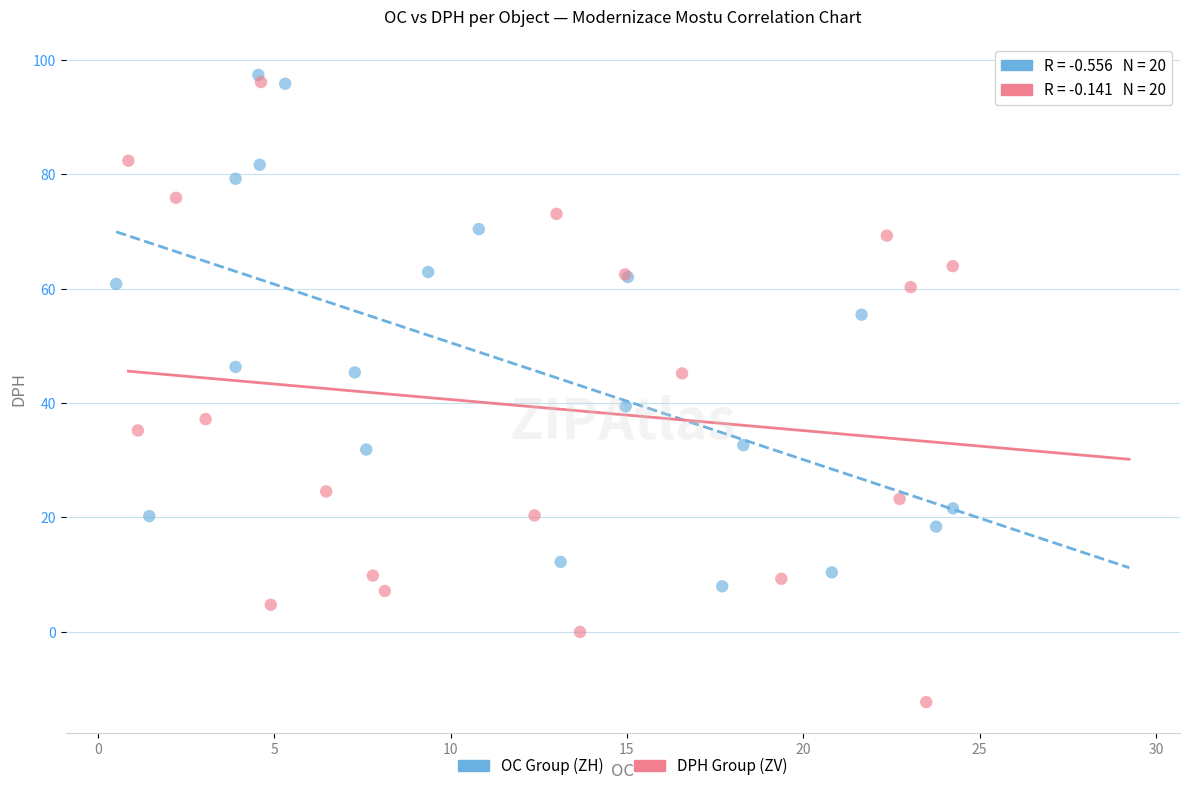

Which series has the largest Y range (max minus min)?

DPH Group (ZV)